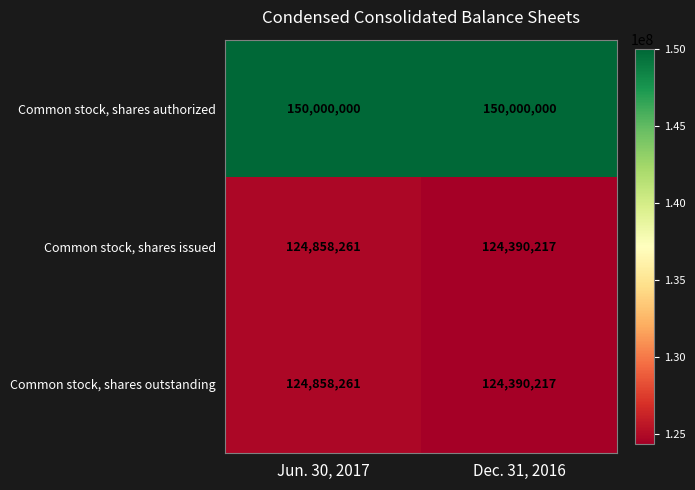

What is the sum of the Common stock, shares issued values at Dec. 31, 2016 and Jun. 30, 2017?

249248478